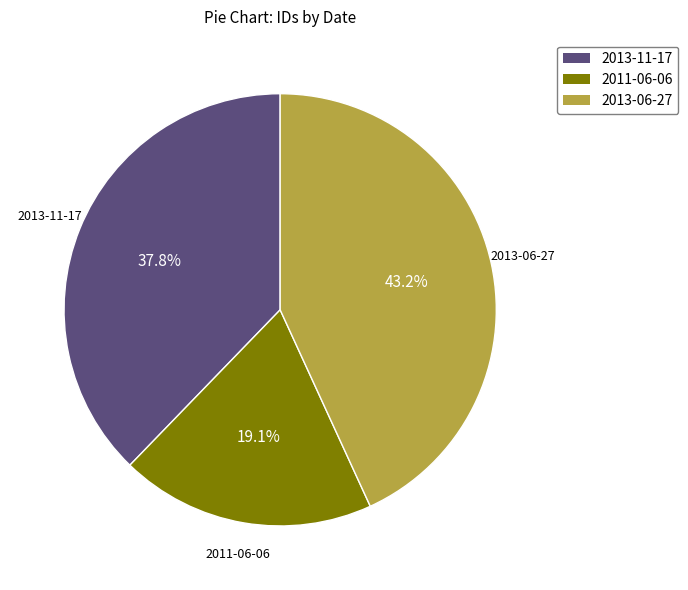

Is there any slice that represents more than half of the pie?

No